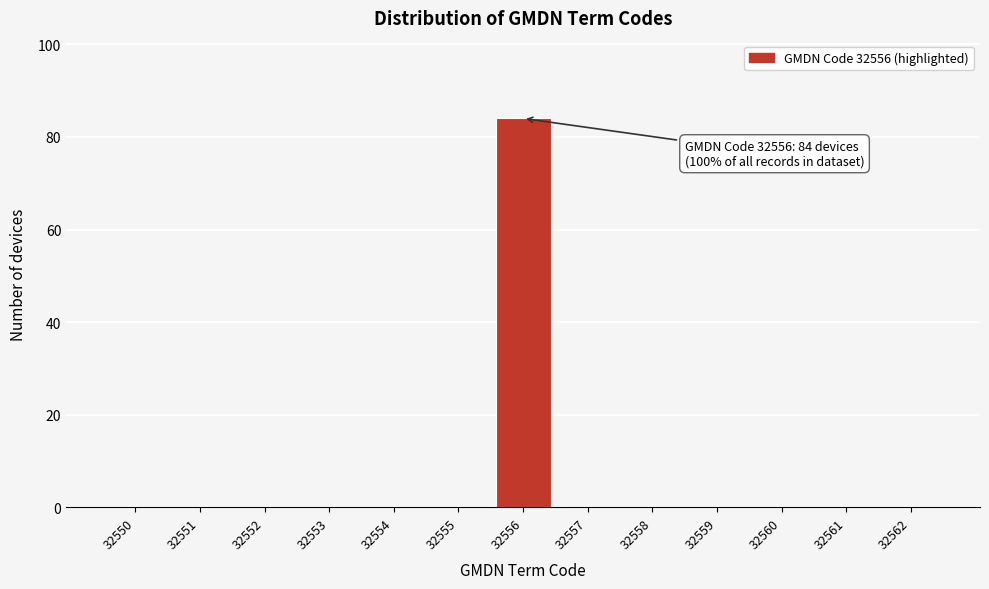

Reading left to right, extract all data points from this chart.

32550=0	32551=0	32552=0	32553=0	32554=0	32555=0	32556=84	32557=0	32558=0	32559=0	32560=0	32561=0	32562=0